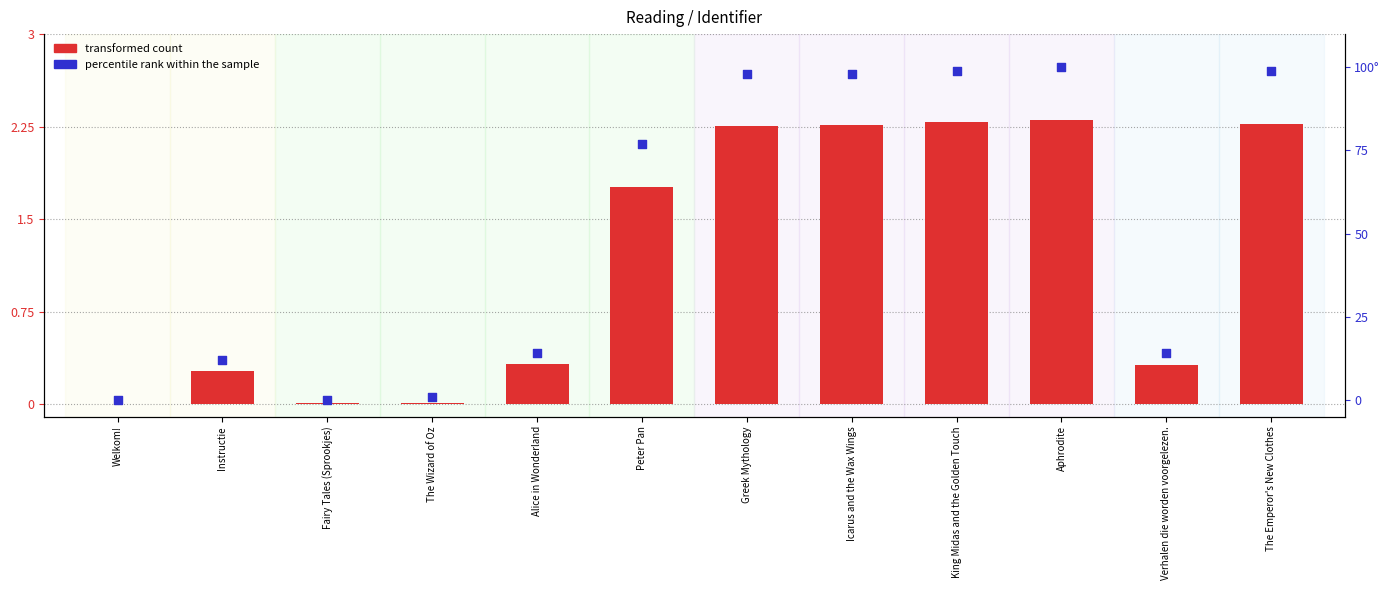

What are all the series names shown in the legend?

transformed count, percentile rank within the sample